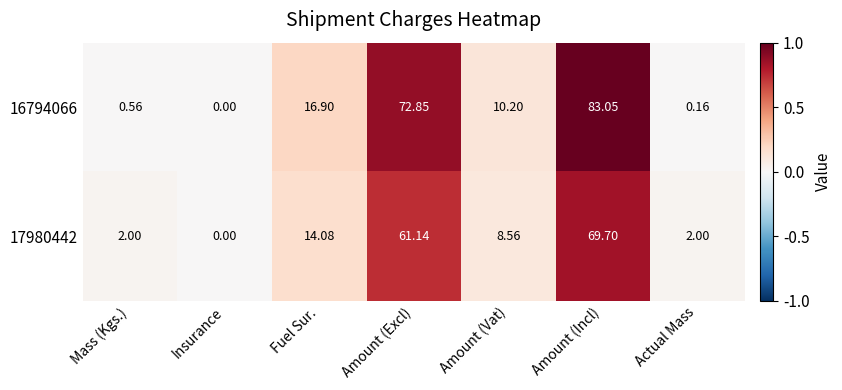

At which category is the sum across all series the highest?

Amount (Incl)